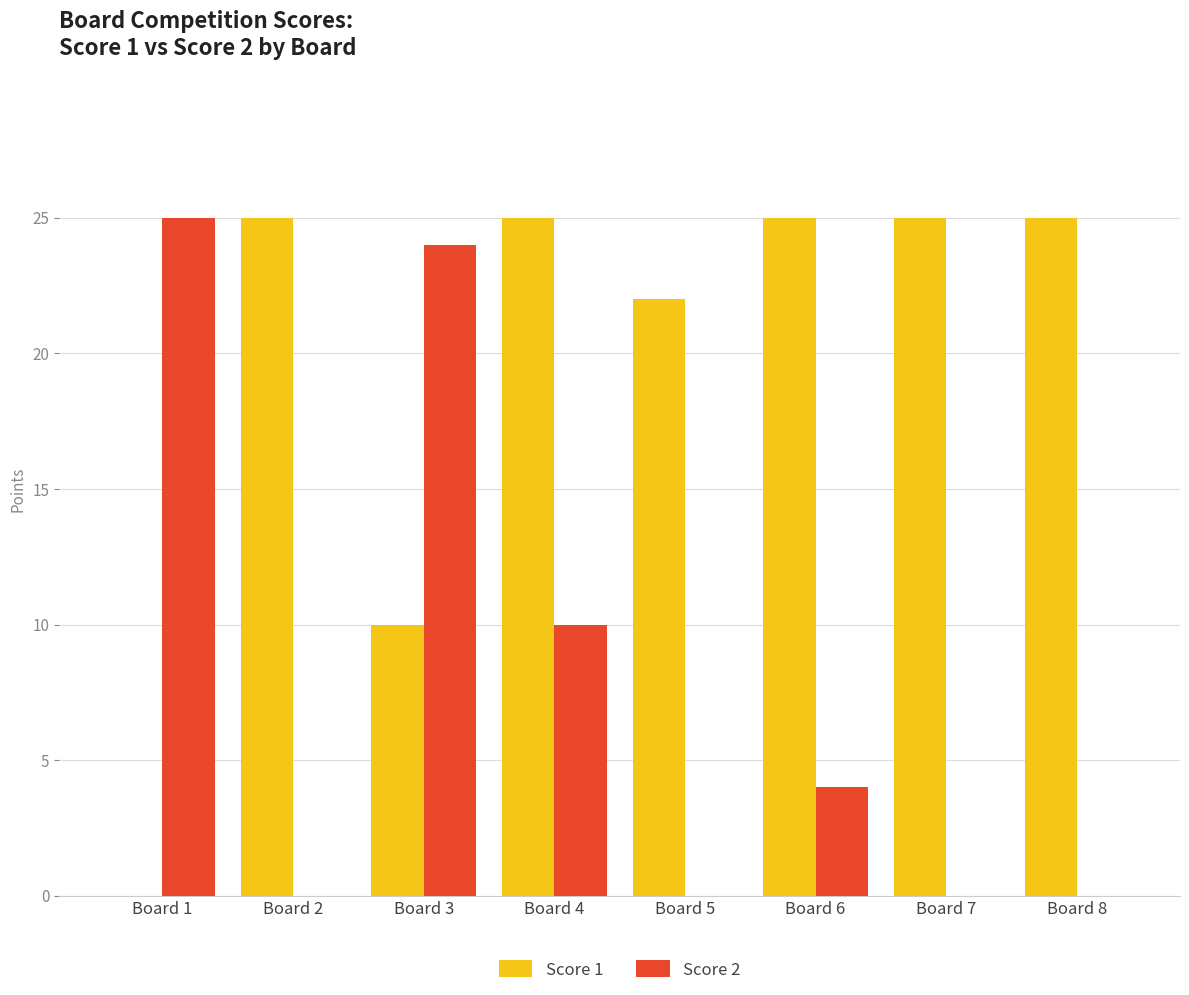

How many data points does each series have?

8